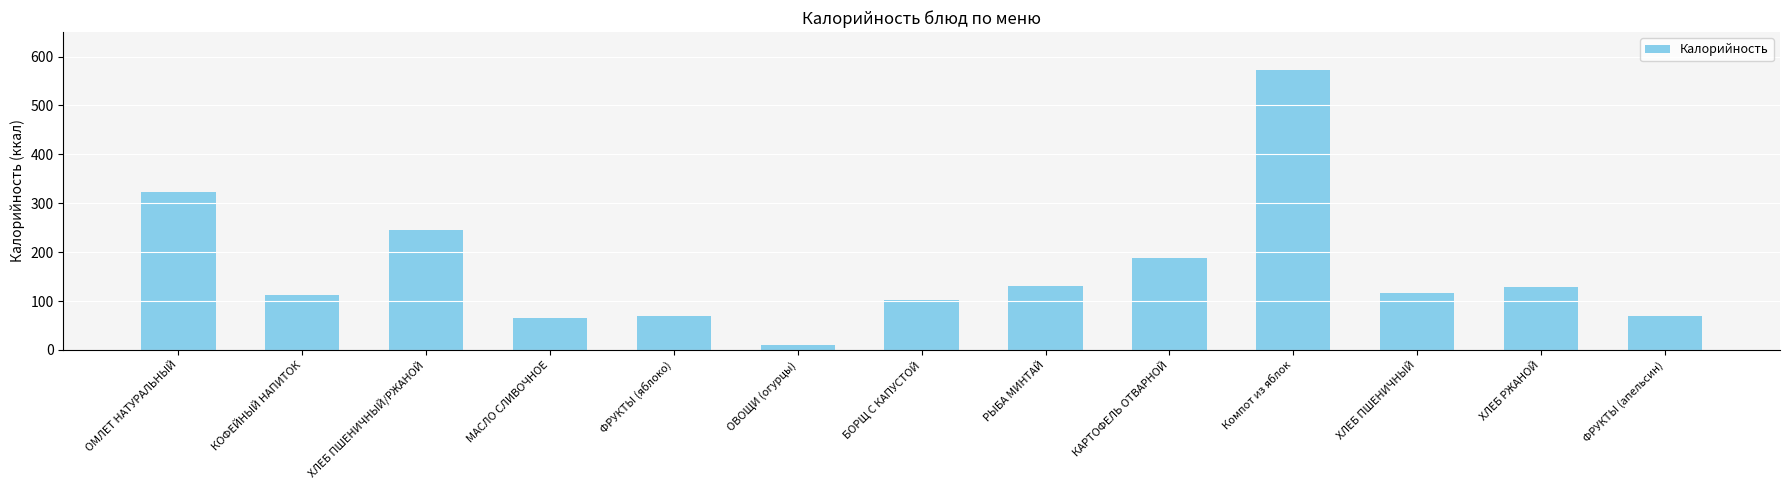

At which category does the chart reach its minimum across all series?

ОВОЩИ (огурцы)